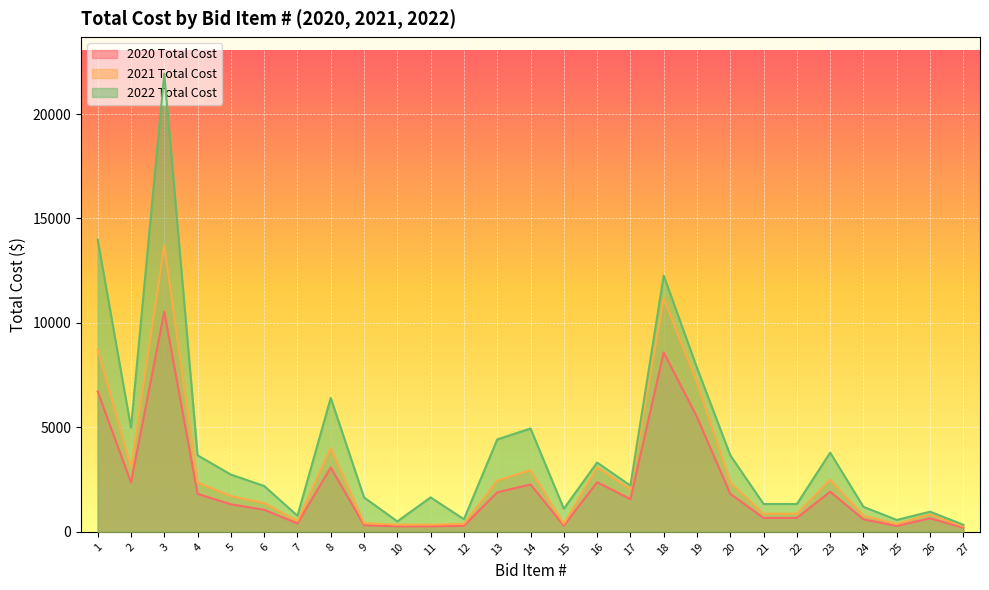

What is the difference between the 2021 Total Cost values at 10 and 23?

2152.8